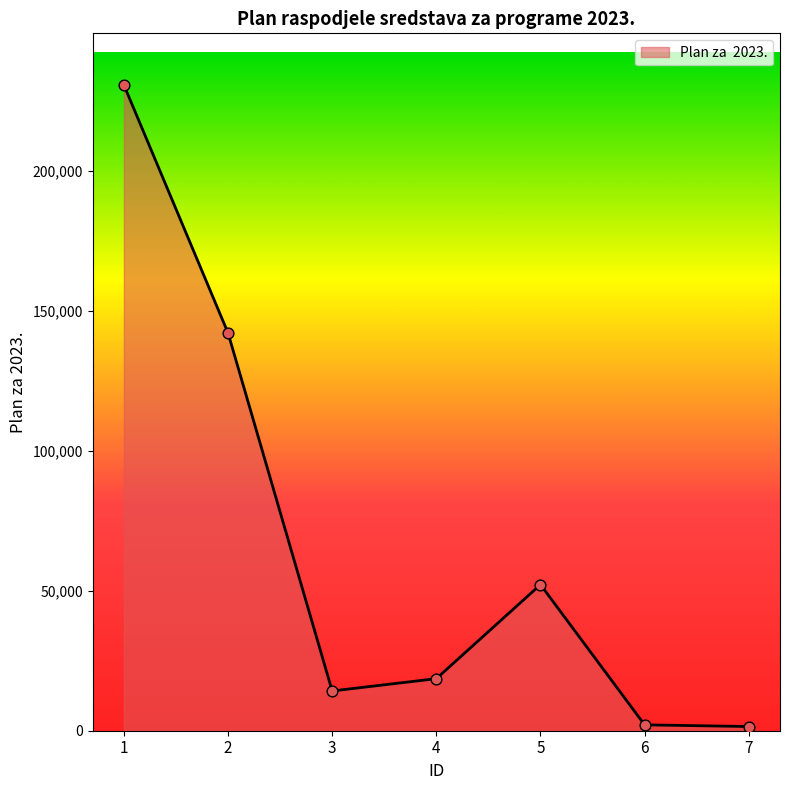

What is the ratio of the value at 4 to the value at 1?

0.1